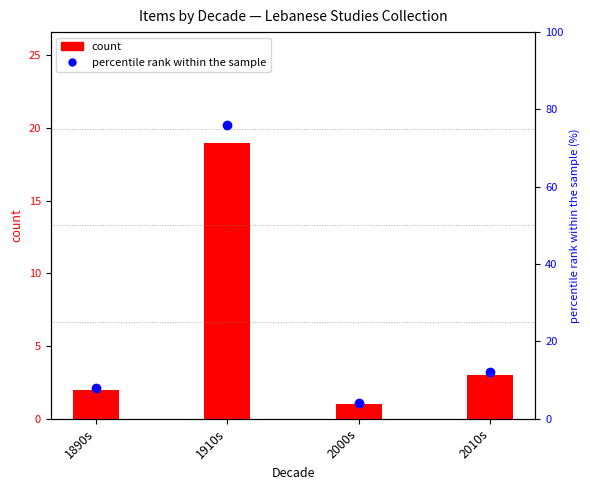

At how many categories does at least one series exceed 12?

1